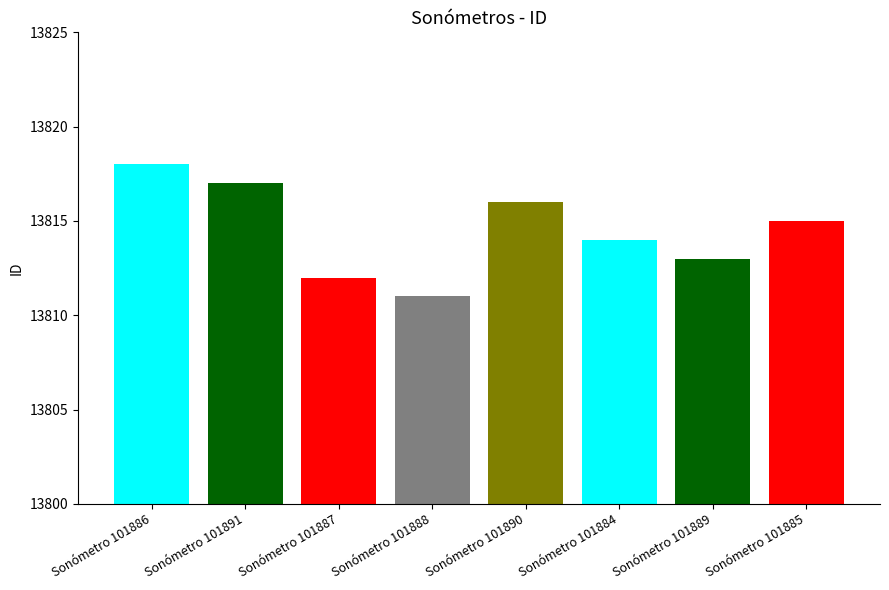

What is the label of the 2nd bar from the right?

Sonómetro 101889